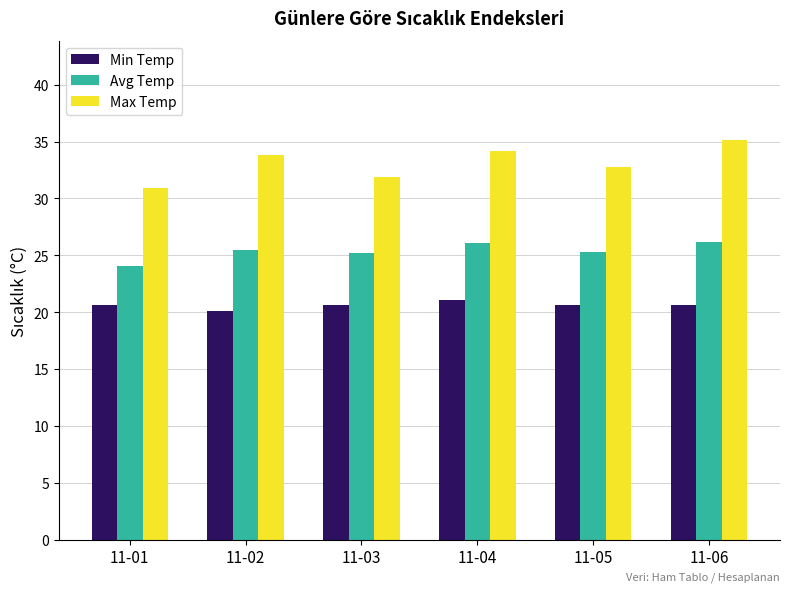

True or false: Min Temp has a value of 29.9 at 11-06.

False